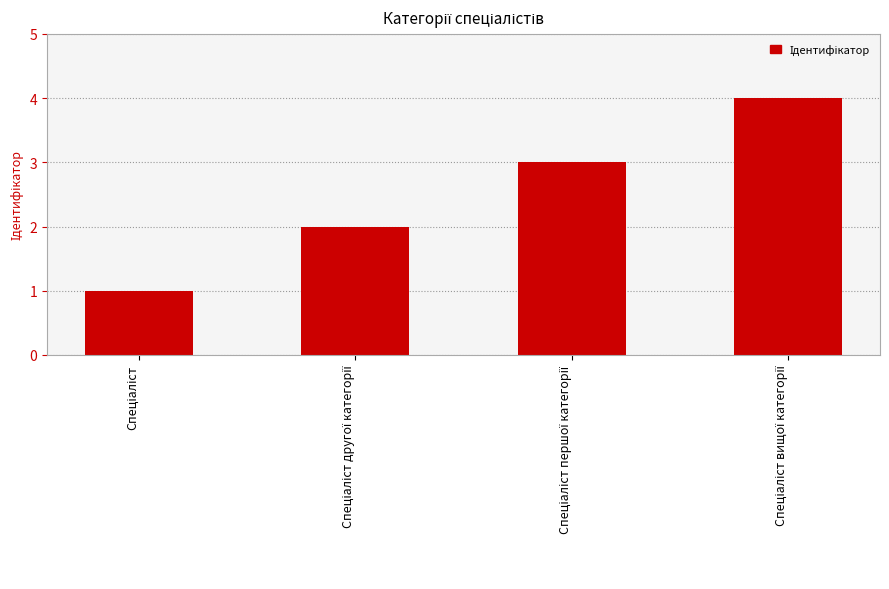

What is the sum of all values?

10